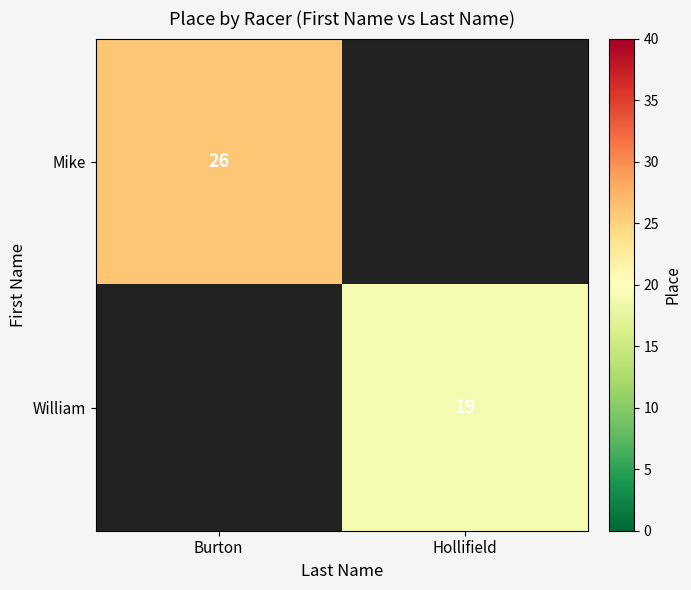

The Mike series shows 26 at Burton. True or false?

True